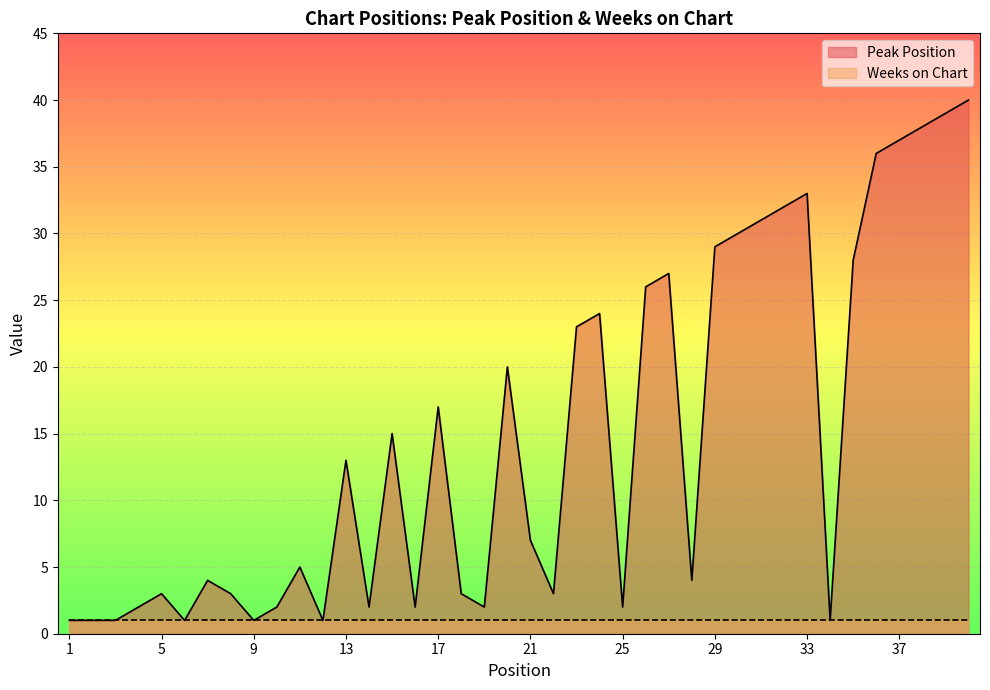

What is the sum of the values at 36 and 7?

40